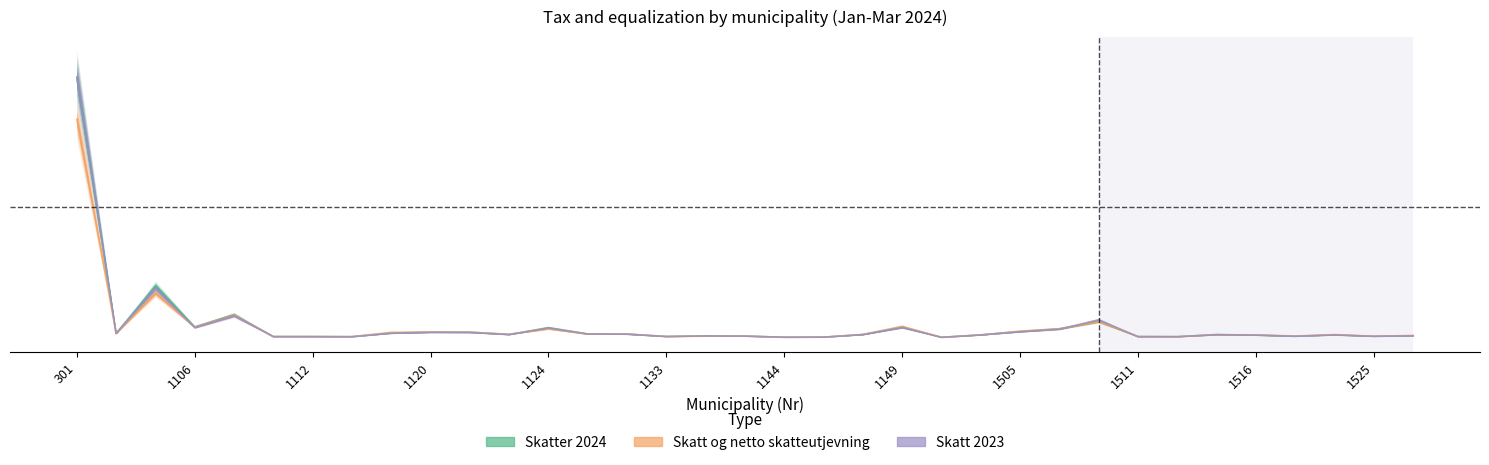

What is the difference between the second highest and second lowest values in the Skatter 2024 series?

0.2